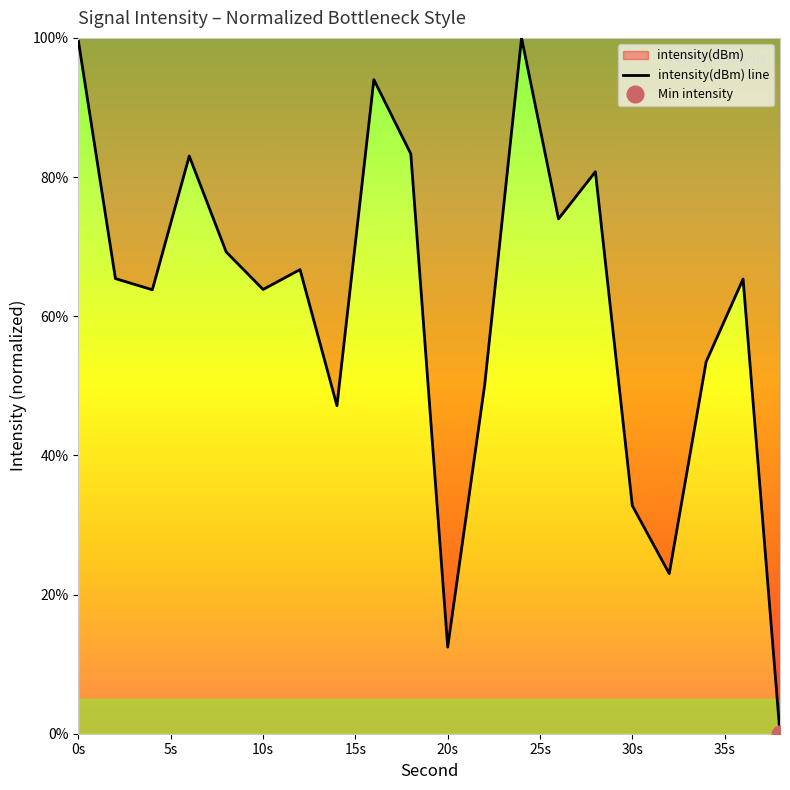

At which category does the data reach its first local peak?

6